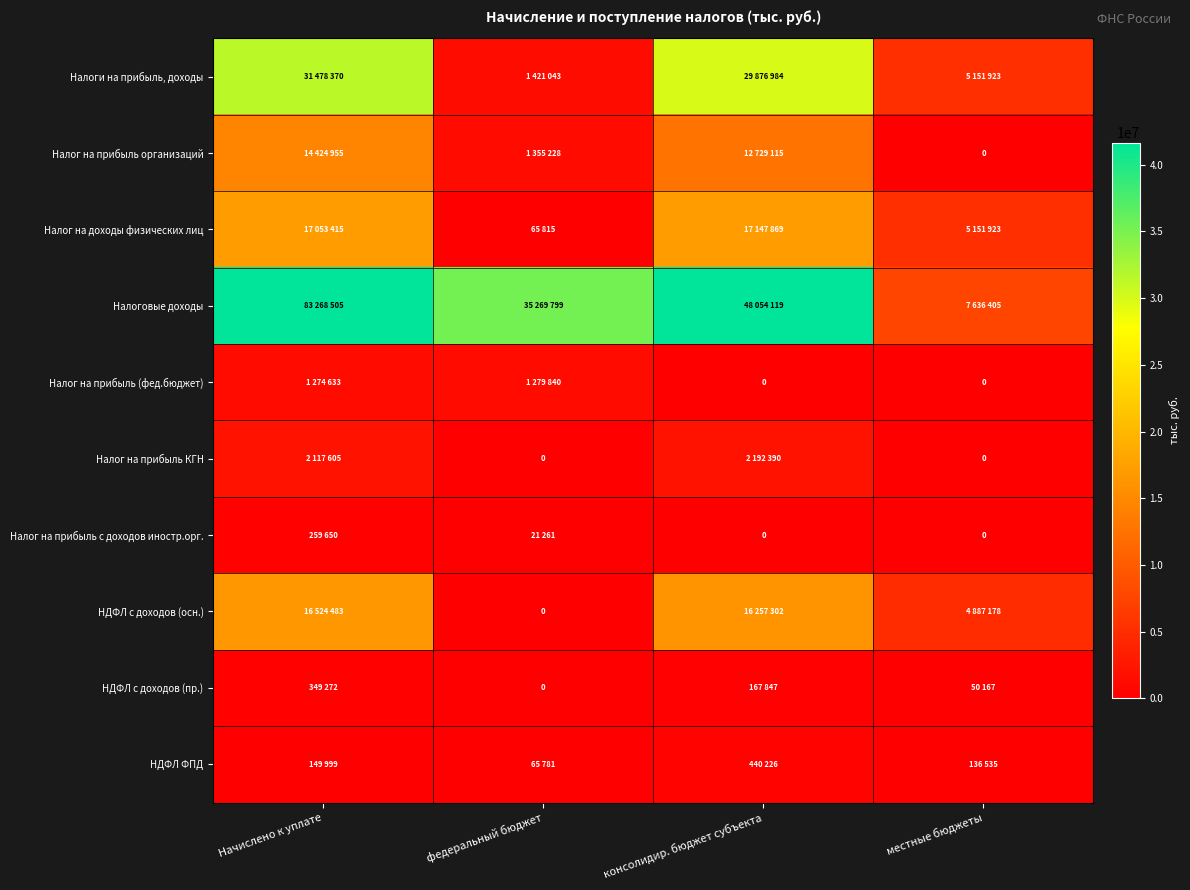

Between федеральный бюджет and местные бюджеты, which series saw the biggest shift?

Налоговые доходы